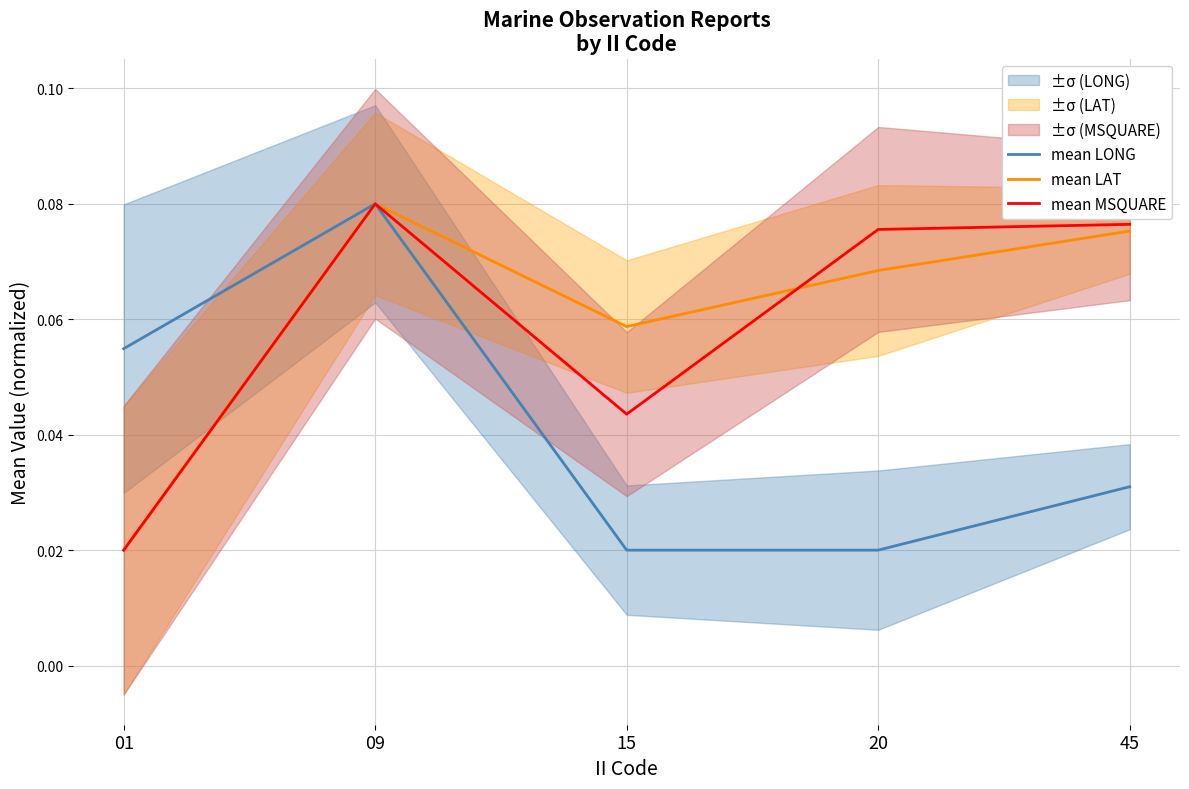

What is the value of the mean MSQUARE point at the 5th from the left?

0.1